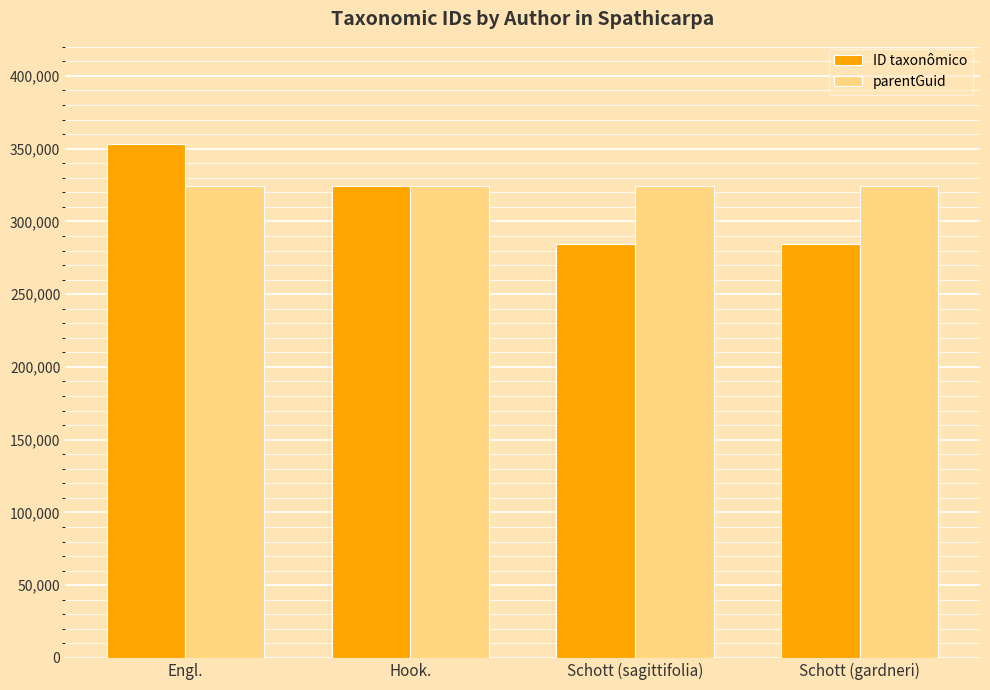

The parentGuid series shows 227117 at Schott (gardneri). True or false?

False